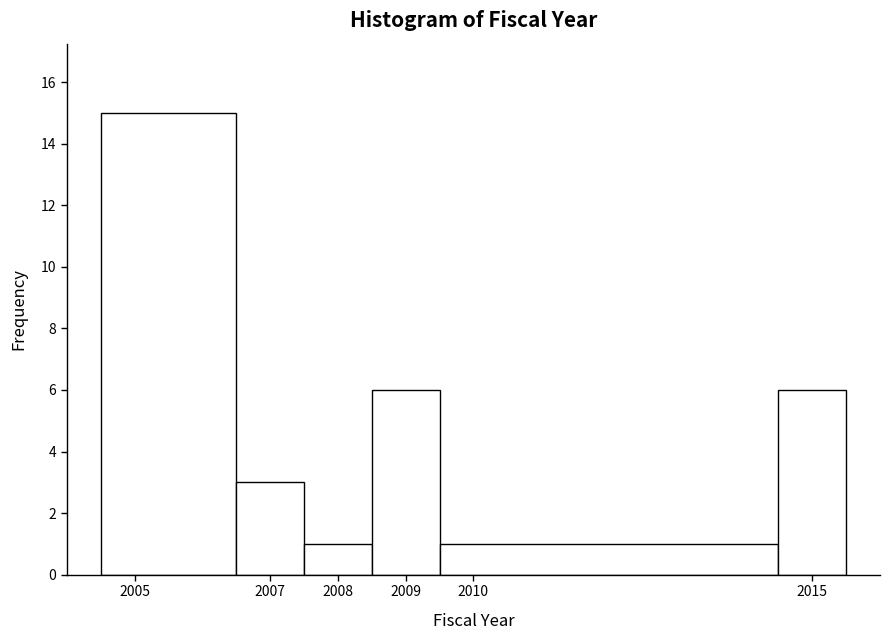

Which range on the x-axis has the tallest bar?

2004.5 to 2006.5